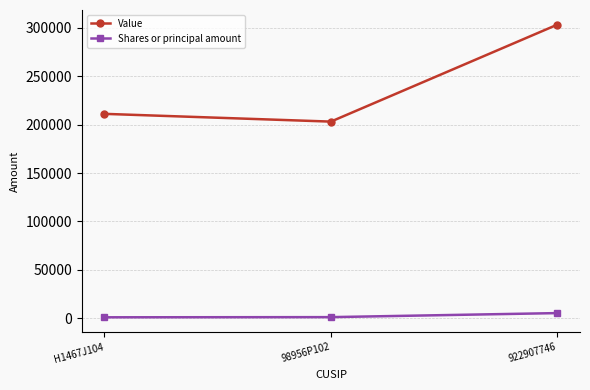

What are all the series names shown in the legend?

Value, Shares or principal amount